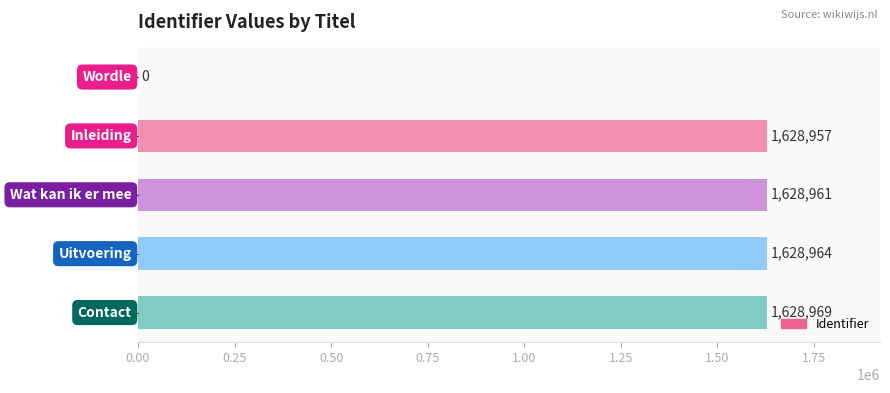

What is the maximum value shown in the chart?

1628969